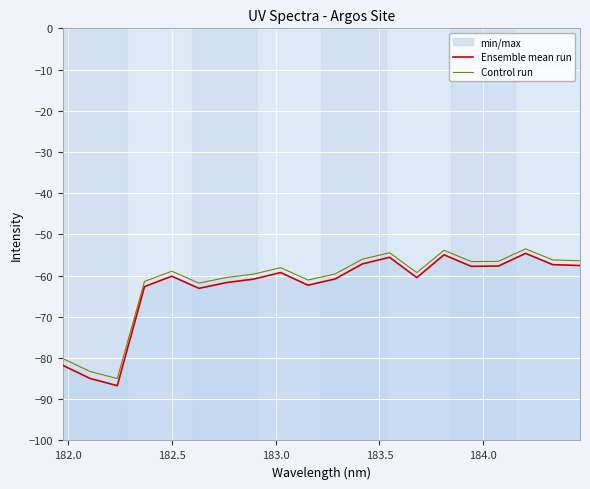

Does the chart display data point markers on the line(s)?

No